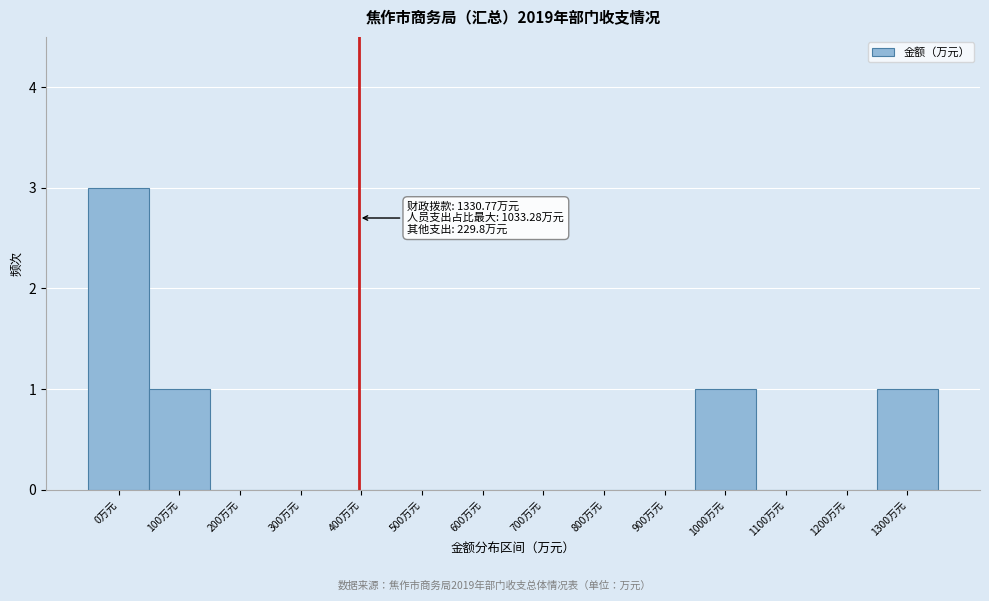

Reading left to right, transcribe all the data shown in this chart.

0万元=3	100万元=1	200万元=0	300万元=0	400万元=0	500万元=0	600万元=0	700万元=0	800万元=0	900万元=0	1000万元=1	1100万元=0	1200万元=0	1300万元=1